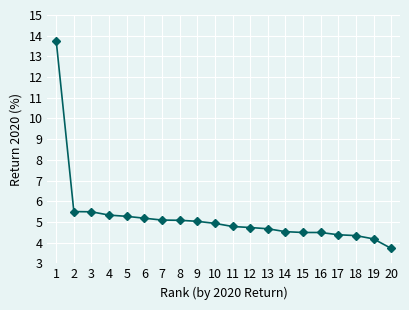

What is the sum of the values at 15 and 20?

8.2